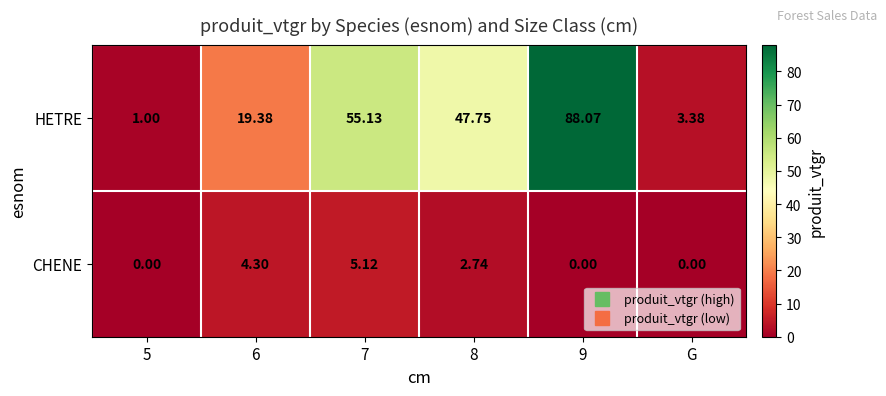

Is the value of HETRE at 5 greater than the value of CHENE at 6?

No